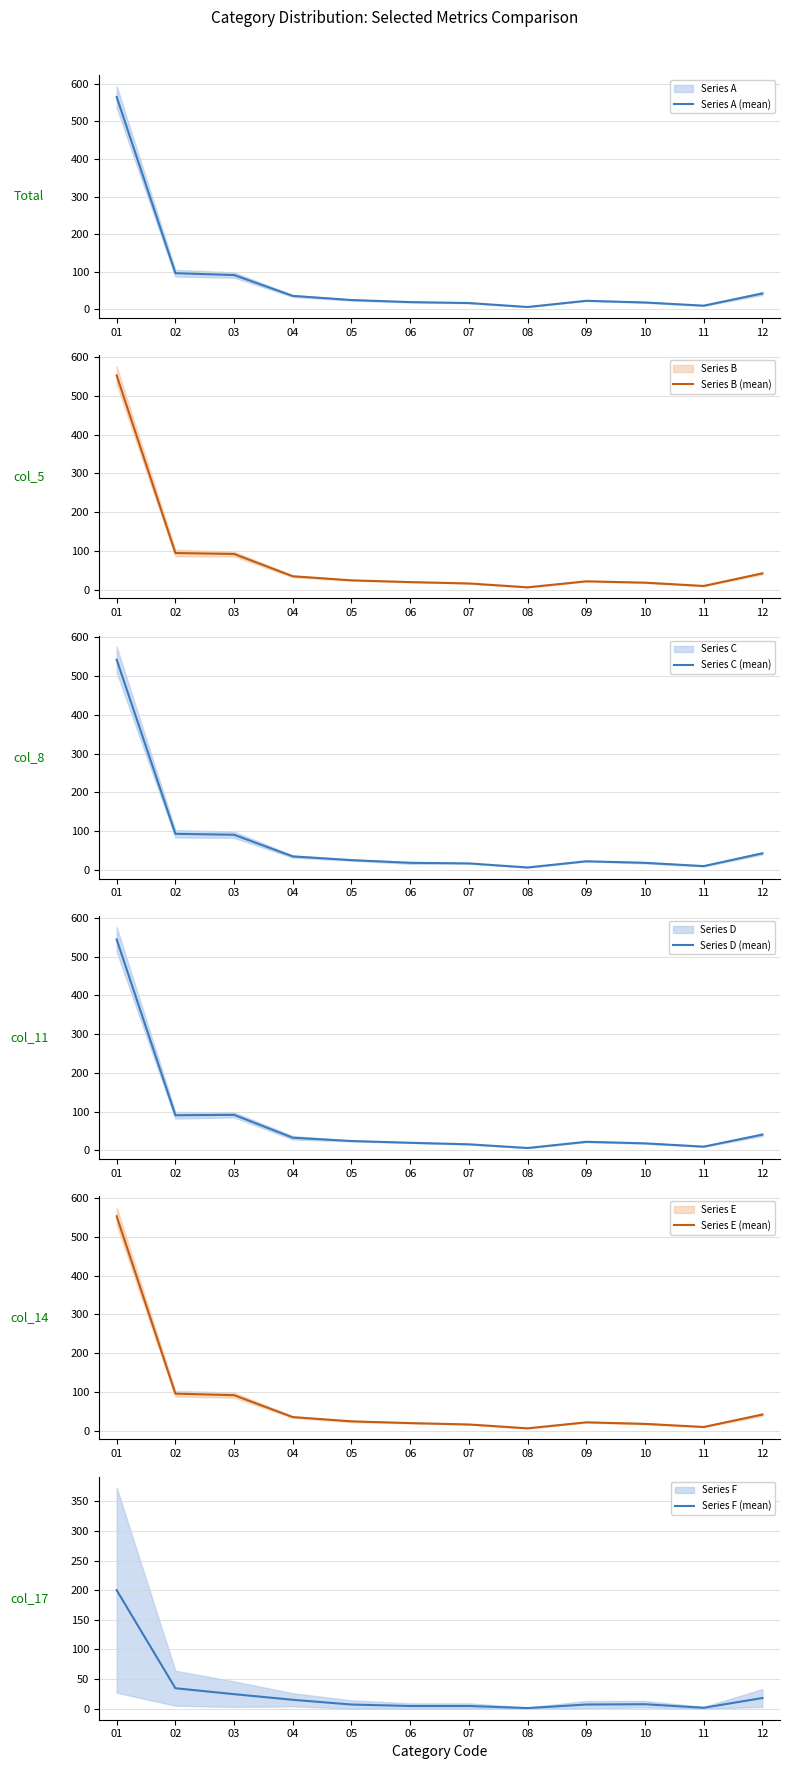

At which label is Series E (mean) closest to 279?

02